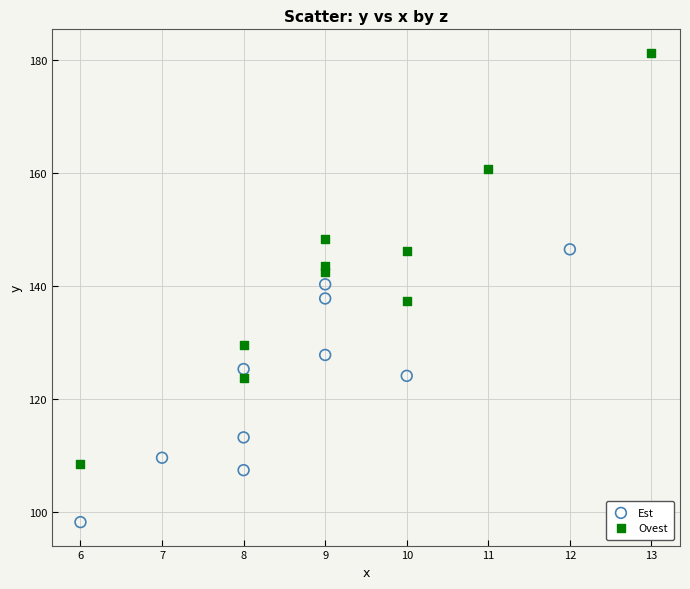

Which series has the widest spread of Y values?

Ovest